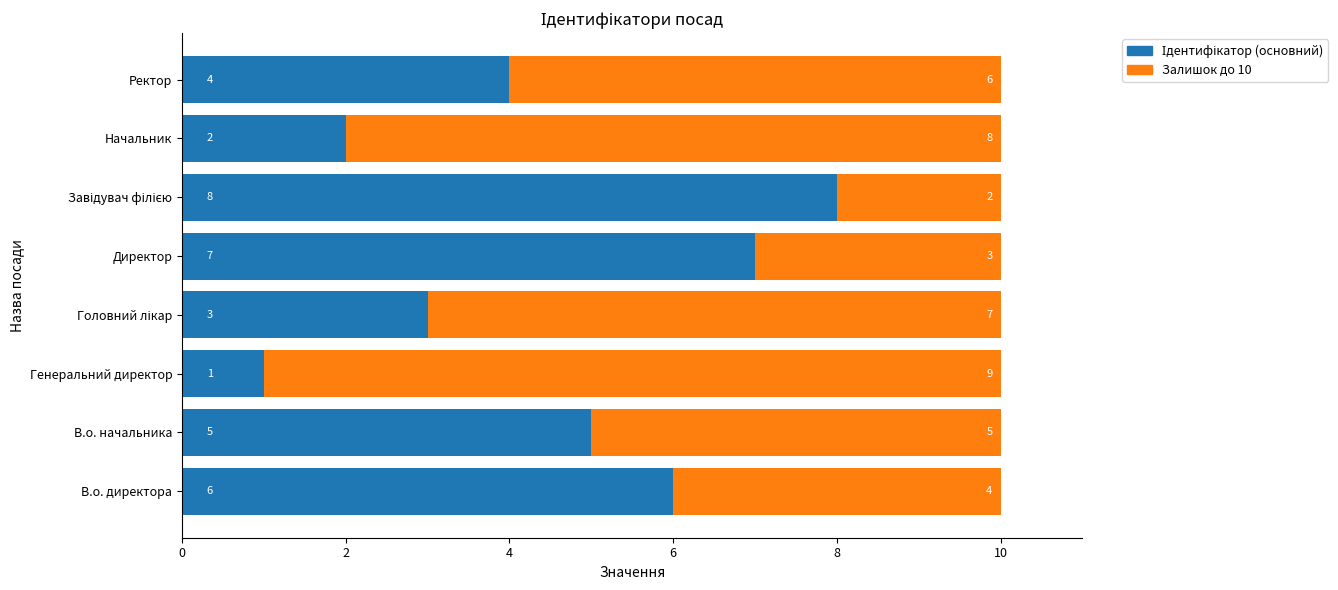

What is the total value across all series at В.о. директора?

10